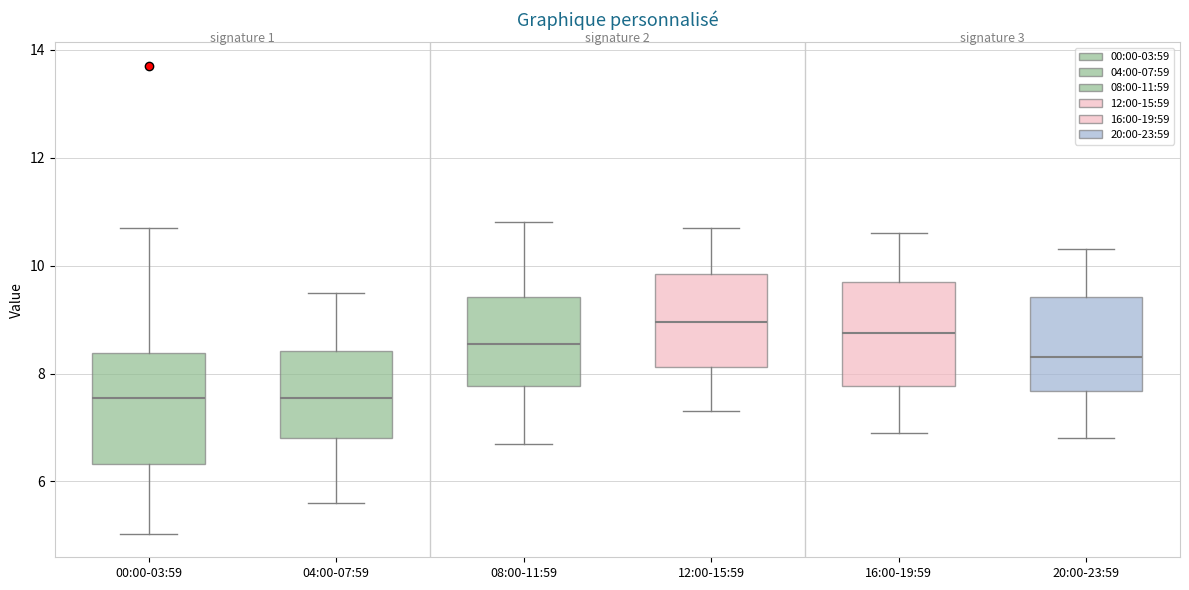

Reading left to right, transcribe this box plot: for each box, give where its median line is, the range the box spans, and where its two whiskers end, as read against the y-axis. The values are not printed on the chart, so give them approximately, as read against the axis.

00:00-03:59: median 7.6, box 6.4 to 8.4, whiskers 5.0 to 10.8
04:00-07:59: median 7.6, box 6.8 to 8.4, whiskers 5.6 to 9.6
08:00-11:59: median 8.6, box 7.8 to 9.4, whiskers 6.8 to 10.8
12:00-15:59: median 9.0, box 8.2 to 9.8, whiskers 7.4 to 10.8
16:00-19:59: median 8.8, box 7.8 to 9.8, whiskers 7.0 to 10.6
20:00-23:59: median 8.4, box 7.6 to 9.4, whiskers 6.8 to 10.4